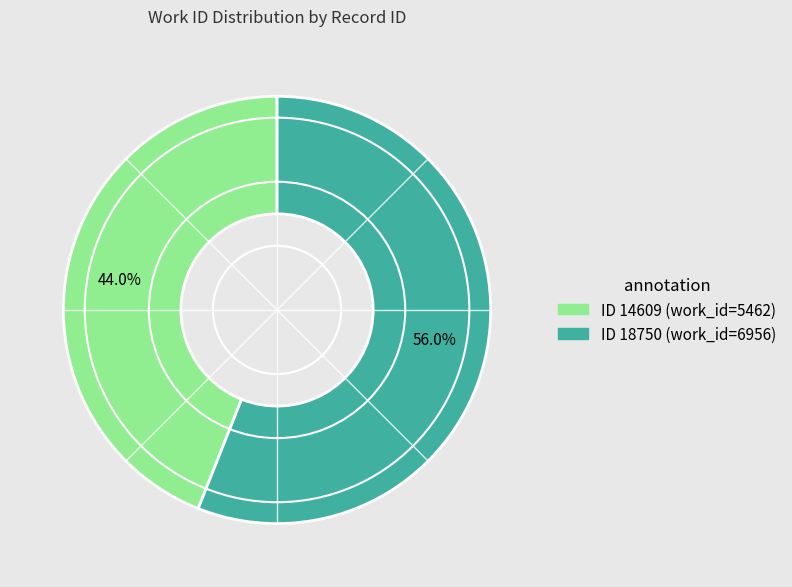

To the nearest percent, what is the average slice percentage?

50%